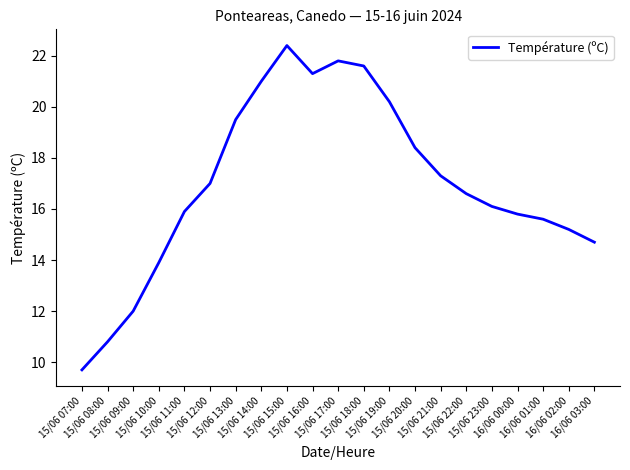

What is the greatest value displayed?

22.4